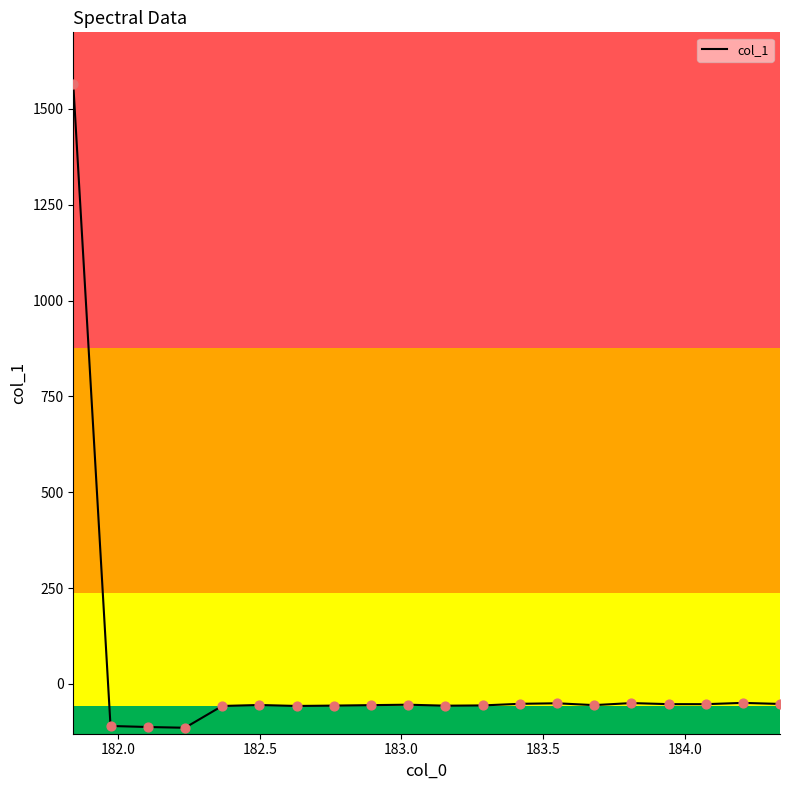

What is the minimum value shown in the chart?

-114.4